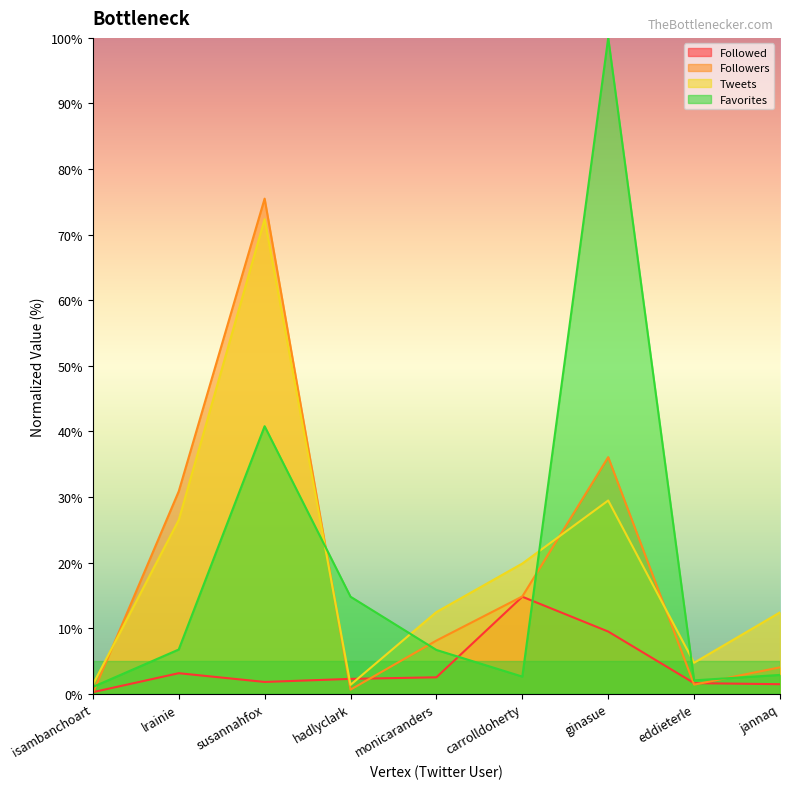

Where does the Favorites series first go above 6?

lrainie